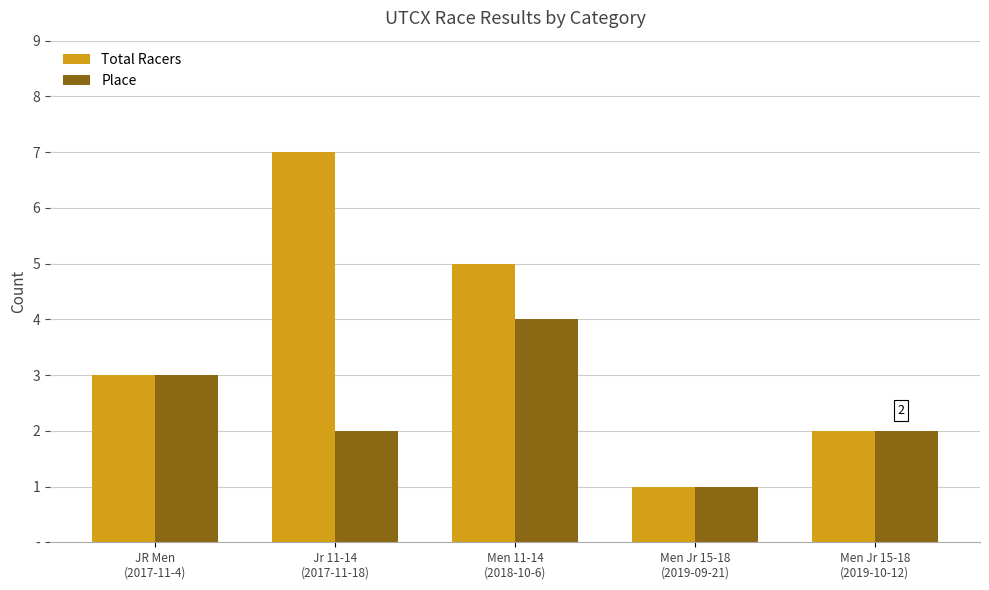

What is the difference between the Total Racers values at Men Jr 15-18
(2019-10-12) and Jr 11-14
(2017-11-18)?

5